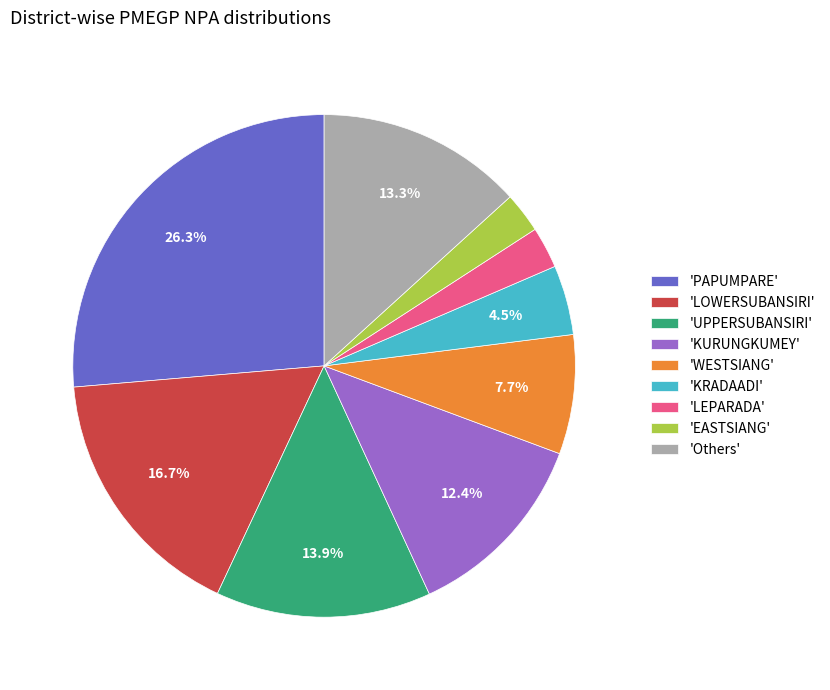

Do 'KRADAADI' and 'Others' together represent more than half of the pie?

No